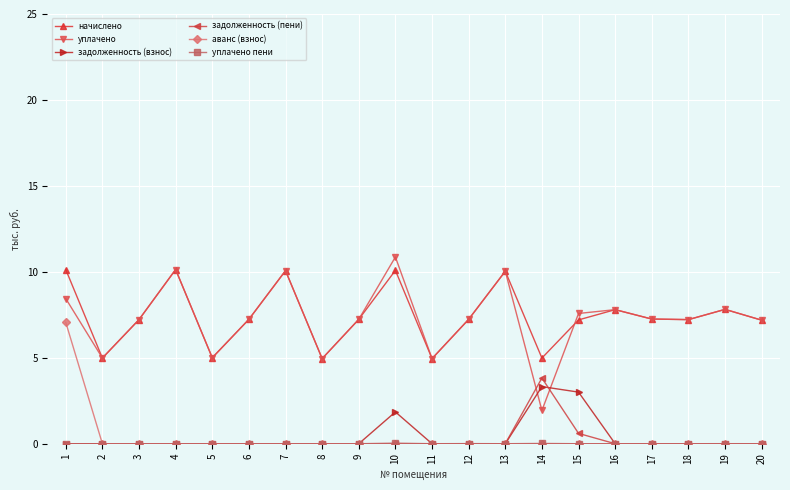

Is it true that задолженность (пени) equals 0.0 at 9?

True